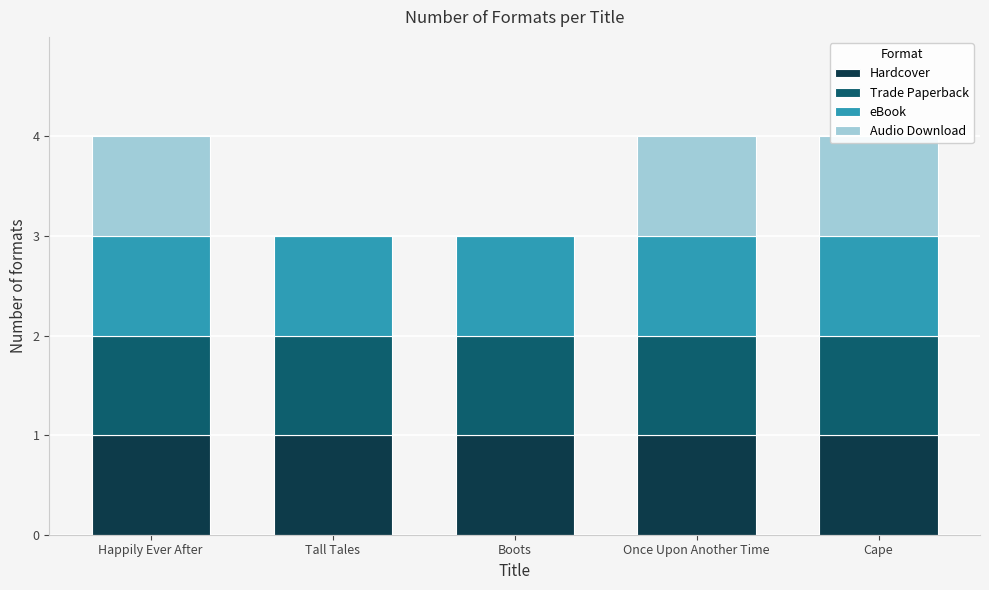

Rank the categories by eBook value from highest to lowest.

Happily Ever After, Tall Tales, Boots, Once Upon Another Time, Cape